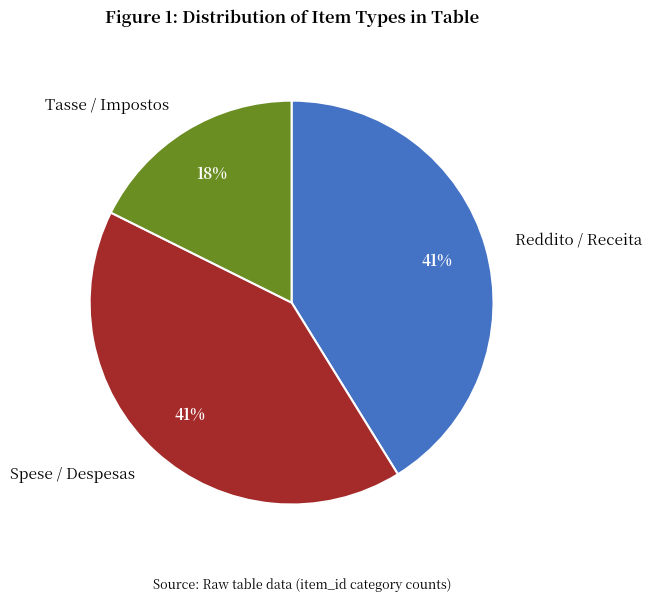

Count the number of slices in the pie.

3